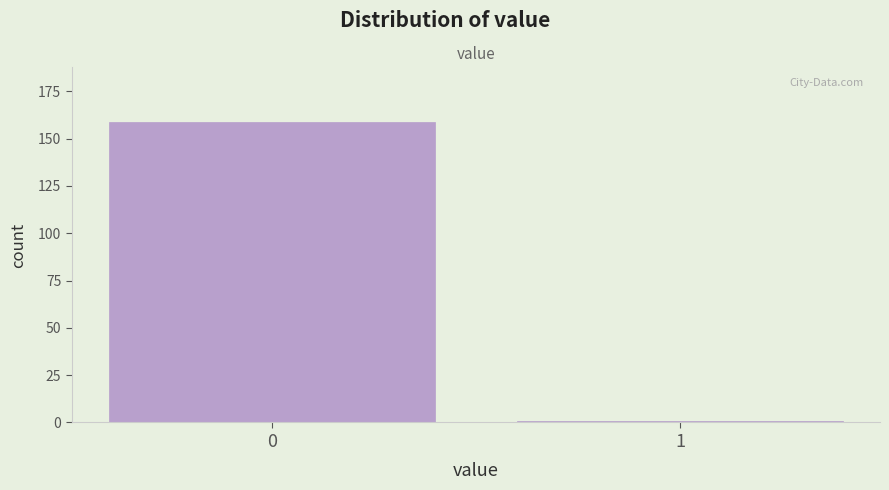

Reading left to right, transcribe all the data shown in this chart.

0=159	1=1